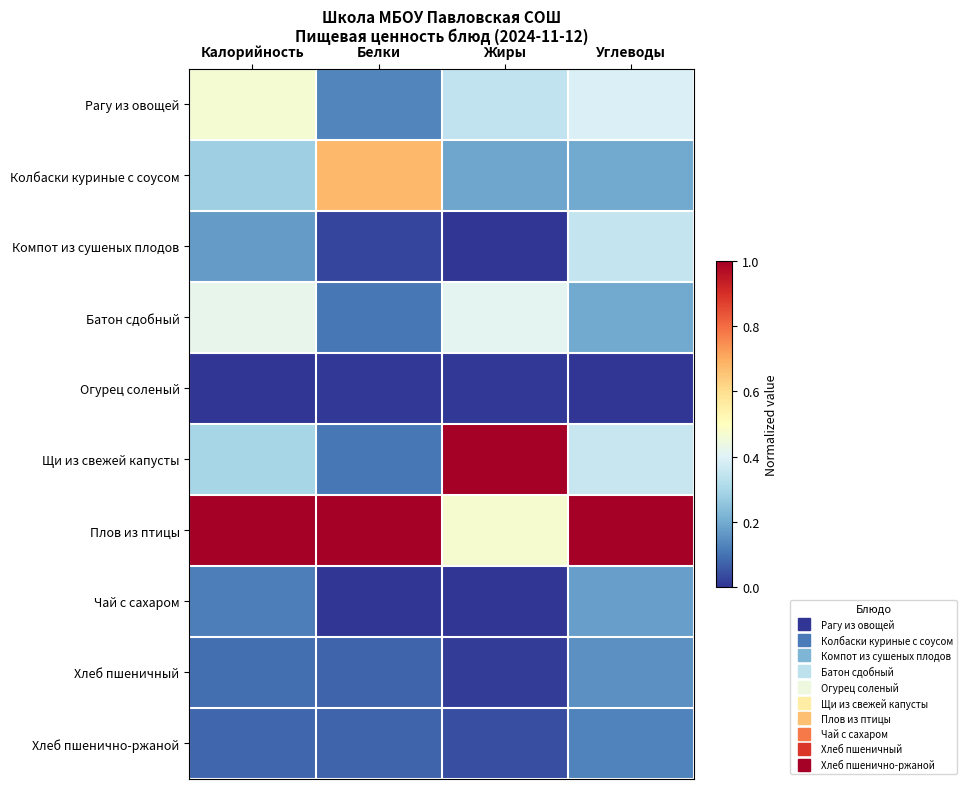

At how many categories does at least one series exceed 0?

4